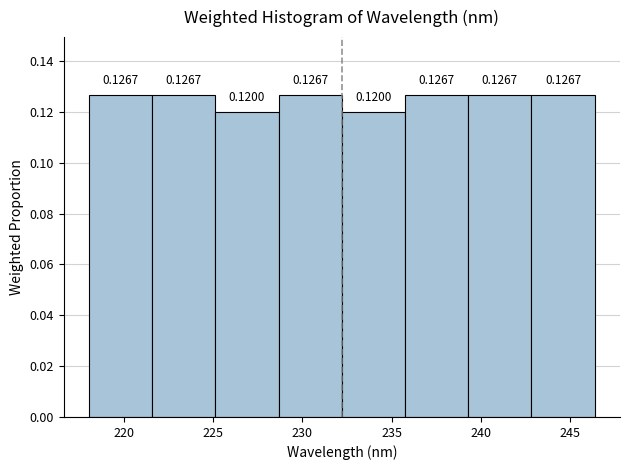

How tall is the bar that spans 232.0 to 236.0 on the x-axis? The bar edges are not printed on the chart, so give them approximately, as read against the axis.

0.1200